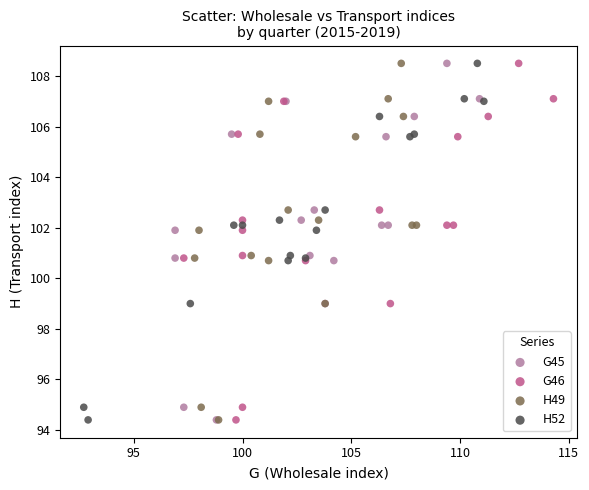

What are all the series names shown in the legend?

G45, G46, H49, H52